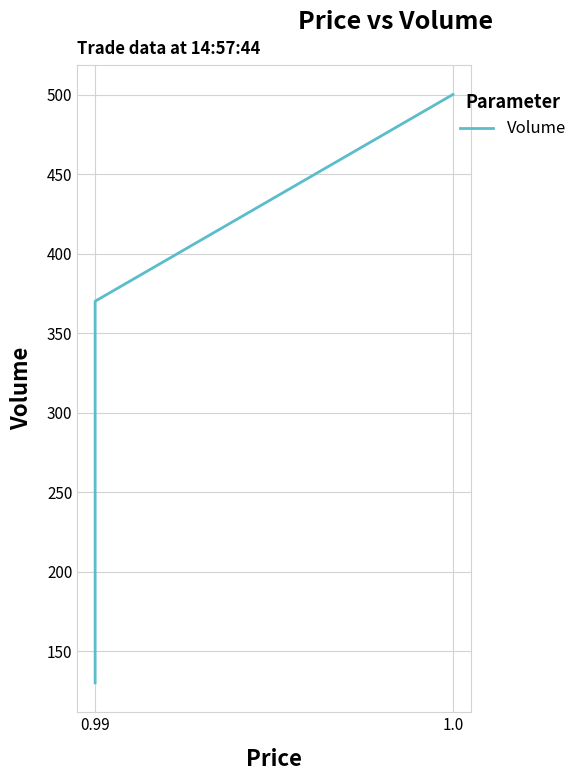

The chart shows a value of 101 at 0.99. True or false?

False